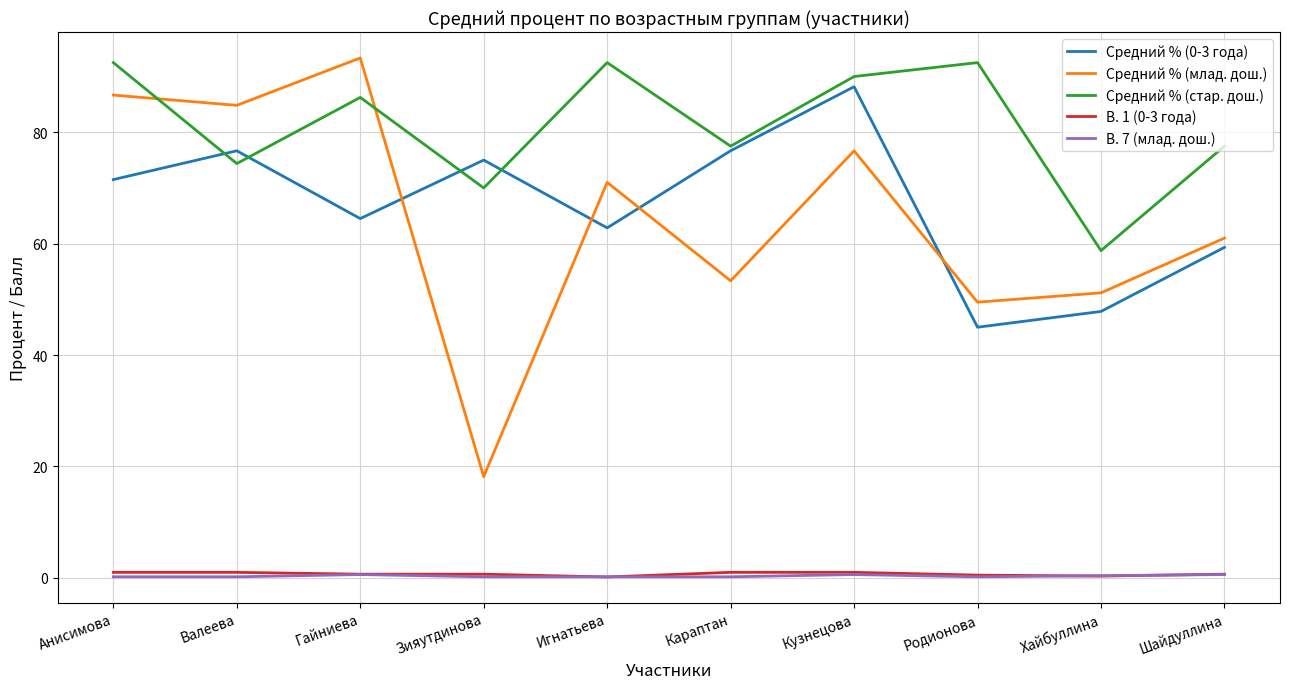

True or false: В. 7 (млад. дош.) and Средний % (млад. дош.) cross at least once.

False